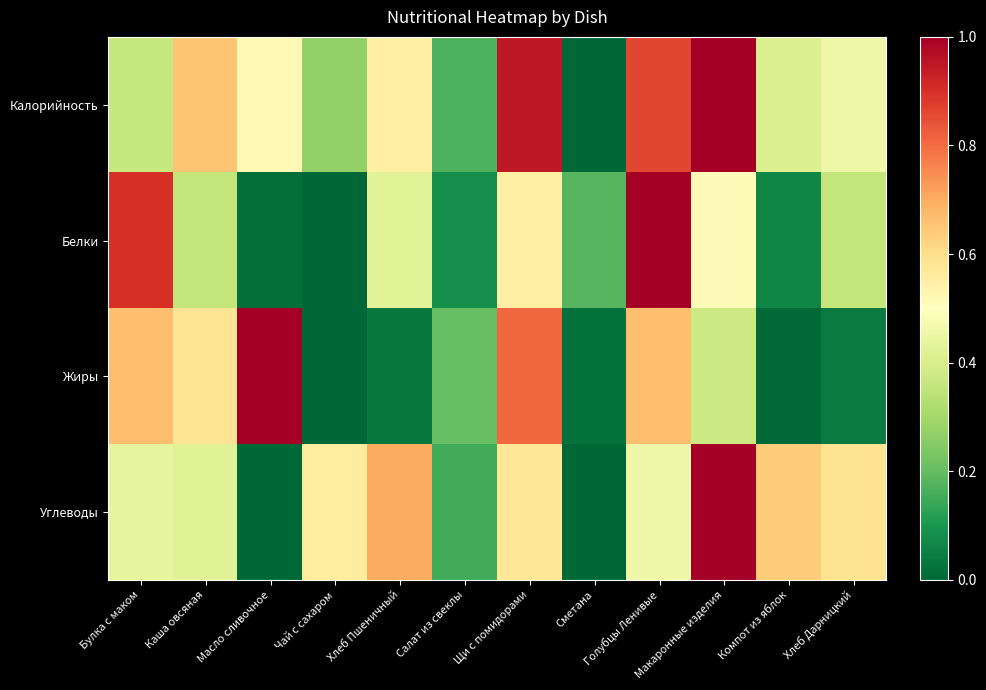

Count the number of categories in the chart.

12